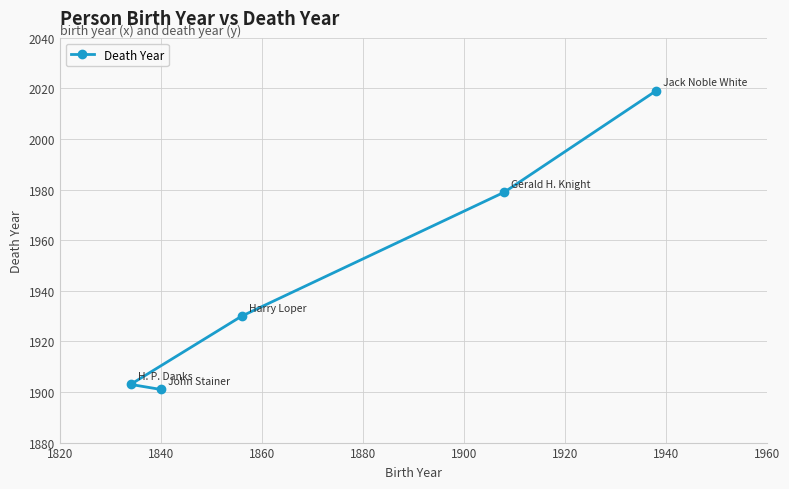

What is the difference between the second highest and second lowest values?

76